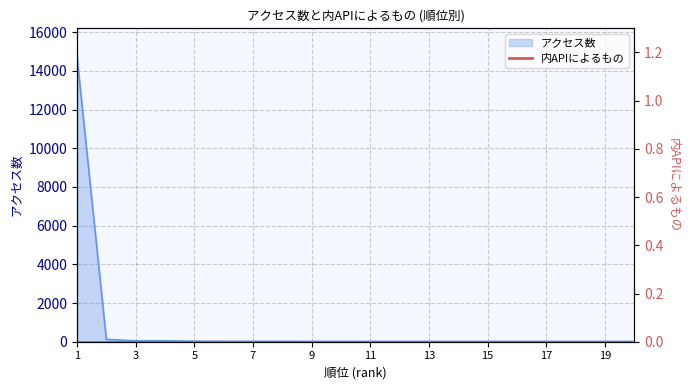

Where is the data nearest to the value 7369?

2